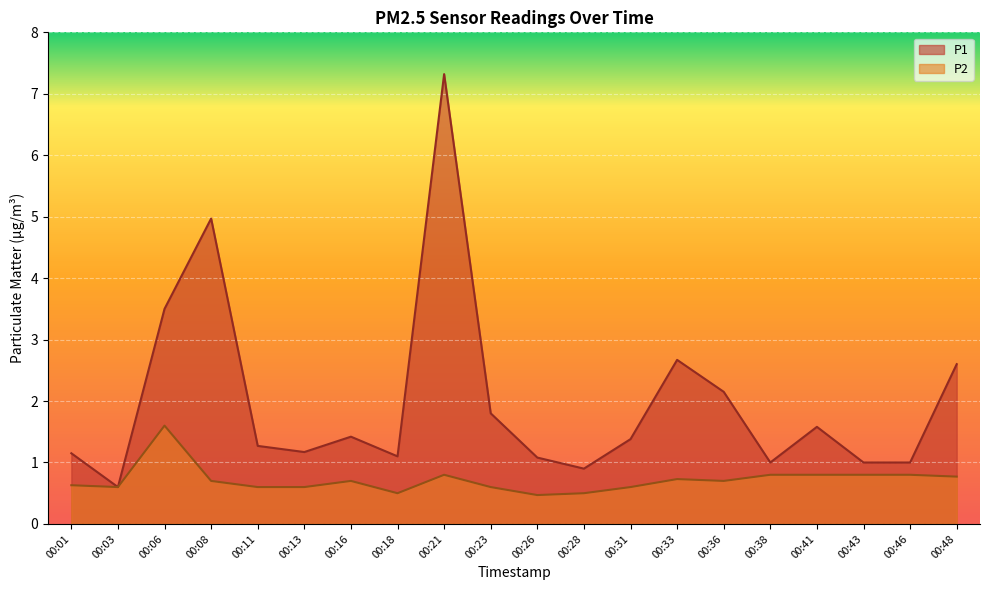

Is it true that P2 equals 0.6 at 00:01?

True